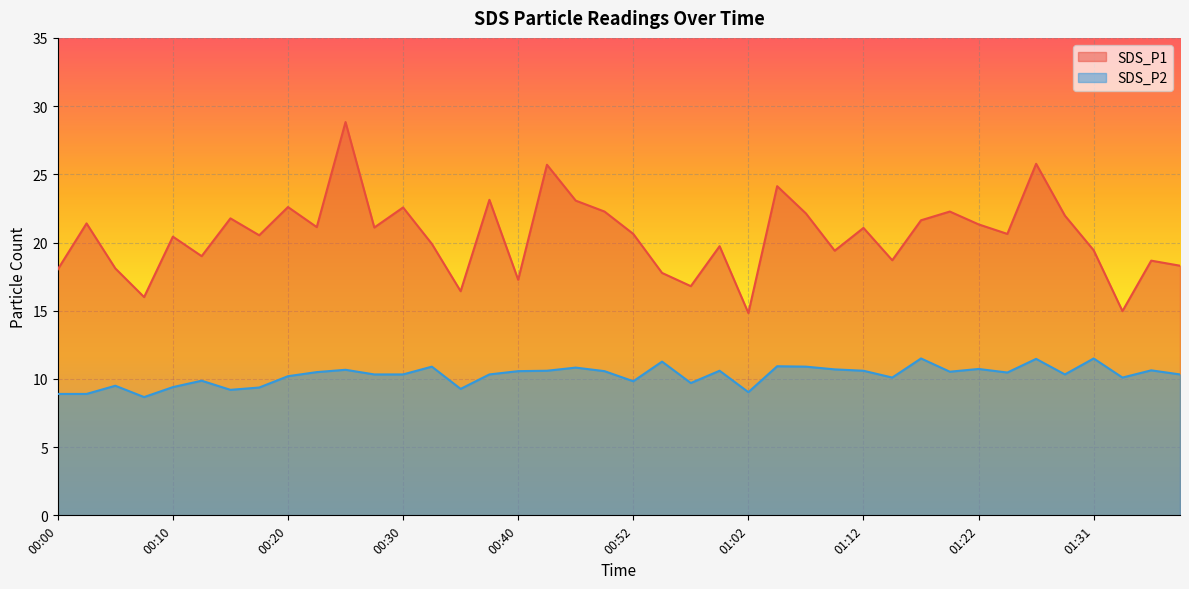

Which series has the widest spread of values?

SDS_P1